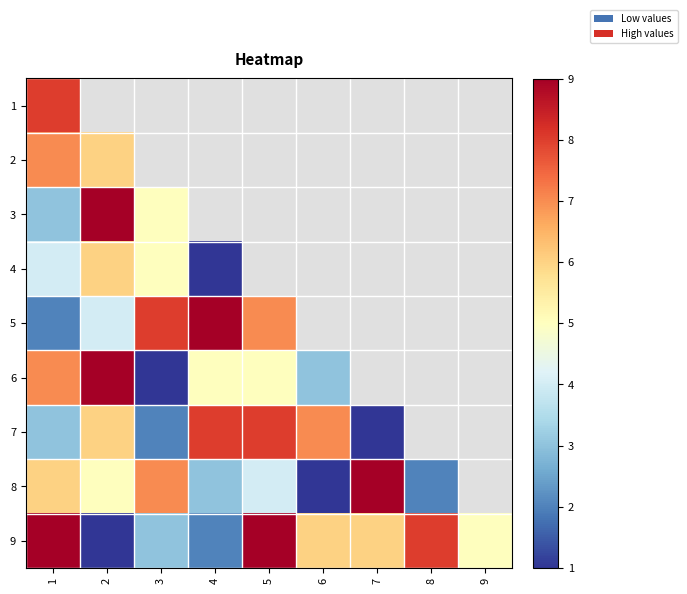

True or false: 6 has a value of 7.0 at 1.

True